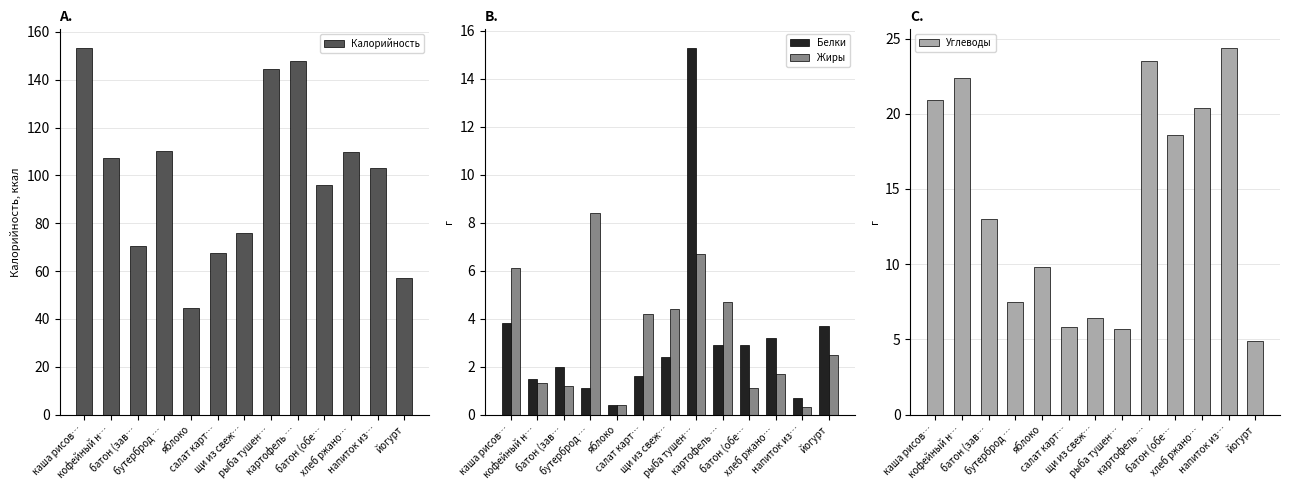

Read the Углеводы value at хлеб ржано….

20.4